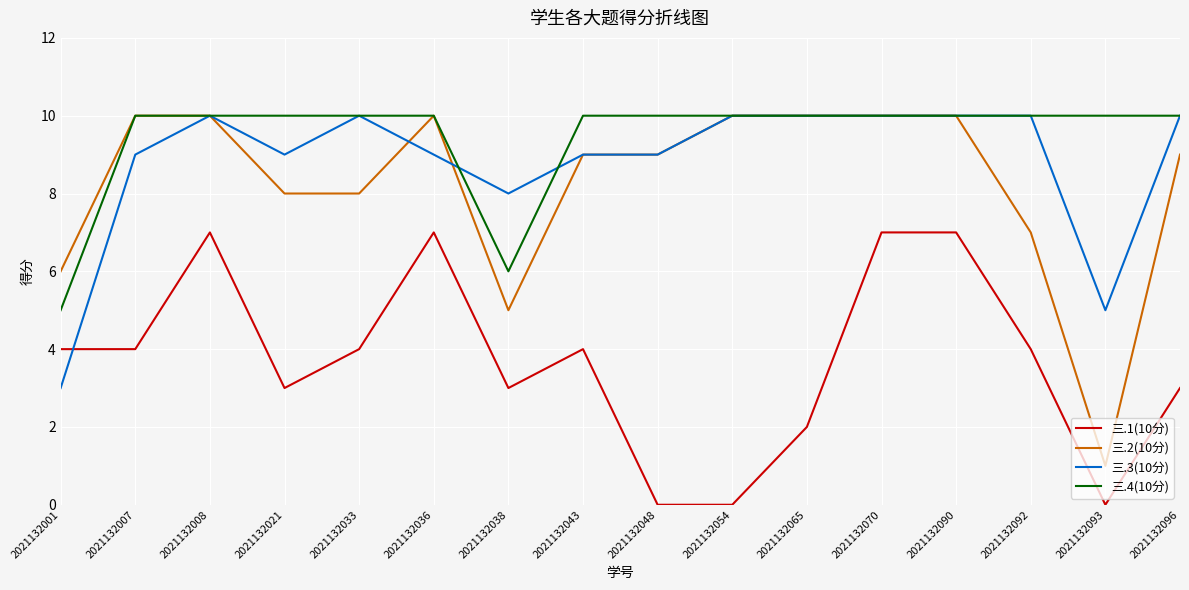

Which series has the largest total across all categories?

三.4(10分)